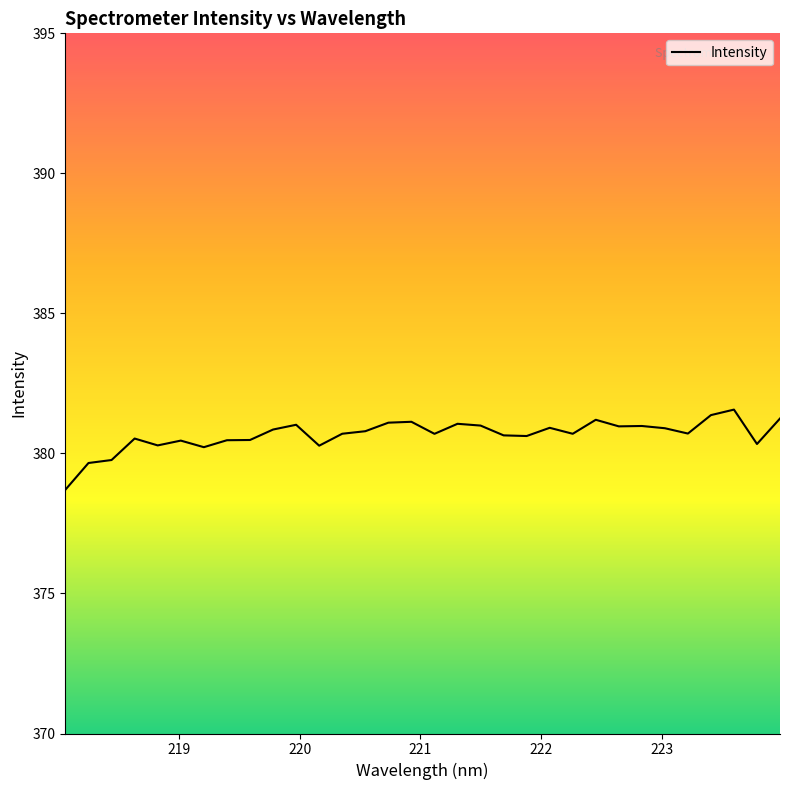

What is the minimum value shown in the chart?

378.7